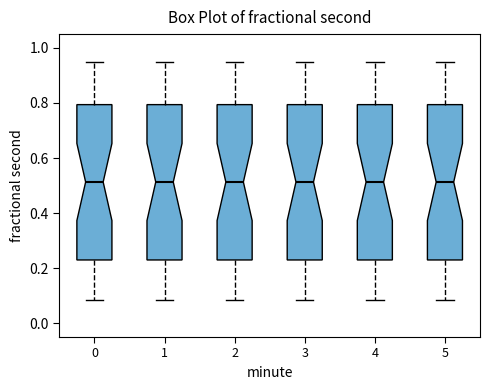

Where does the upper whisker of the box at x = 5 end on the y-axis? The values are not printed on the chart, so give them approximately, as read against the axis.

0.94